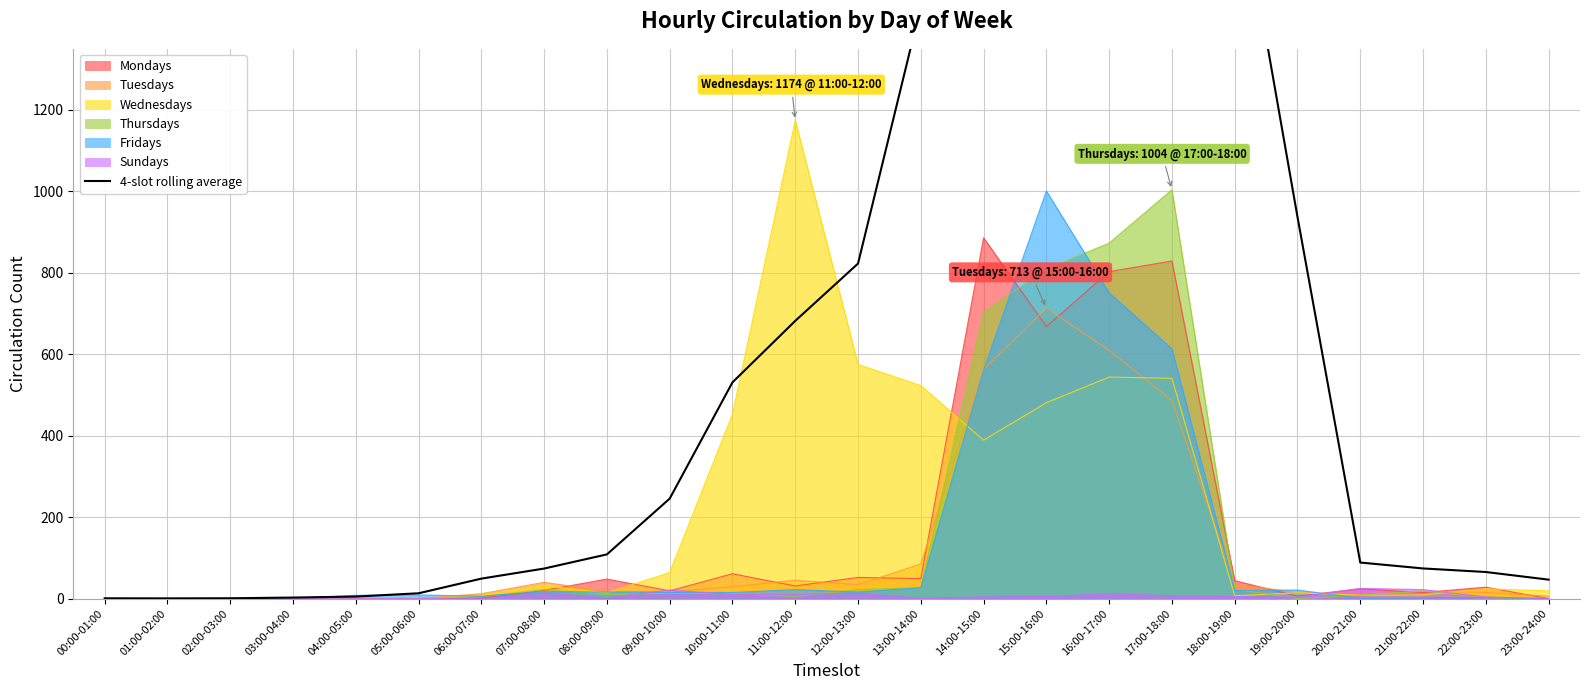

What is the sum of all values?

18026.0